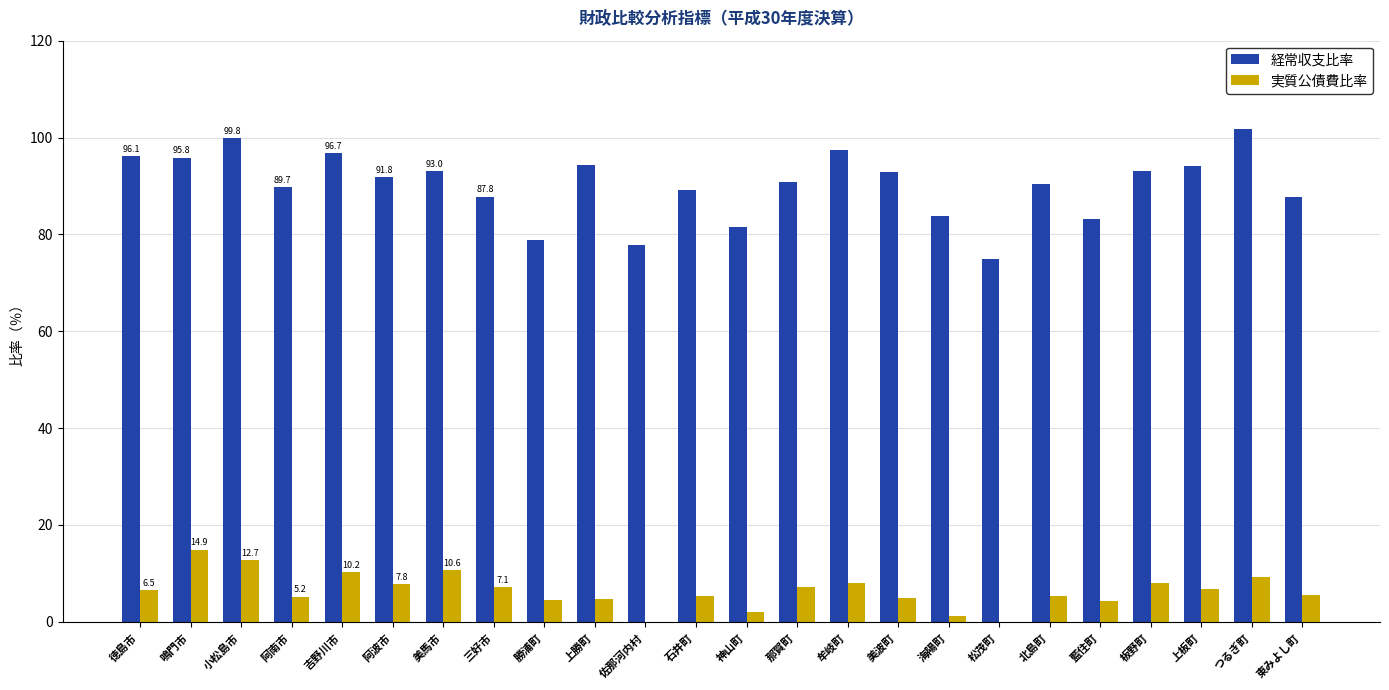

What is the highest value of the 経常収支比率 series?

101.7